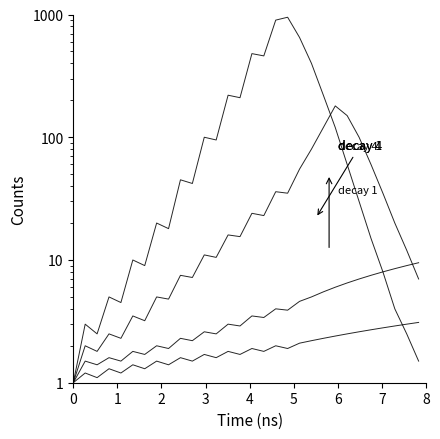

How many values in the decay 4 series are below 42?

15